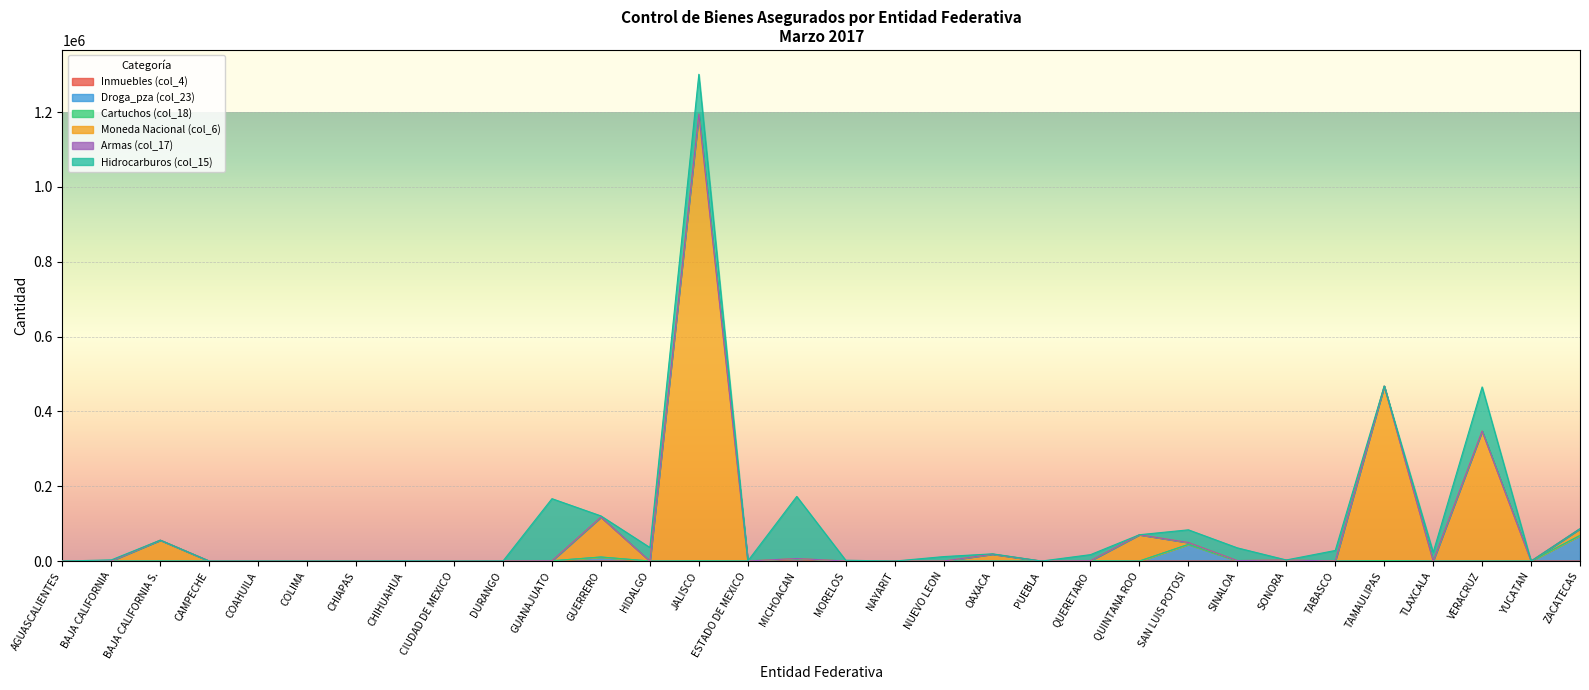

At which category is the sum across all series the highest?

JALISCO